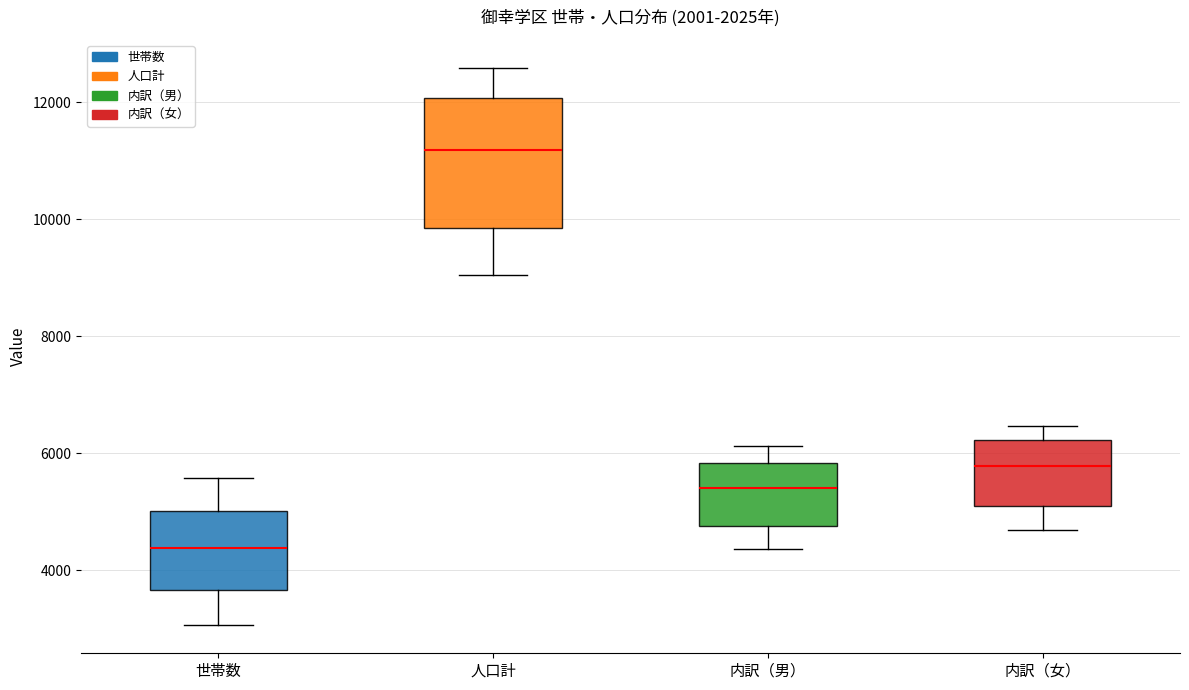

Reading left to right, read every box against the y-axis: the position of its median line, the range the box covers, and the ends of its whiskers. The values are not printed on the chart, so give them approximately, as read against the axis.

世帯数: median 4400, box 3600 to 5000, whiskers 3000 to 5600
人口計: median 11200, box 9800 to 12000, whiskers 9000 to 12600
内訳（男）: median 5400, box 4800 to 5800, whiskers 4400 to 6200
内訳（女）: median 5800, box 5000 to 6200, whiskers 4600 to 6400